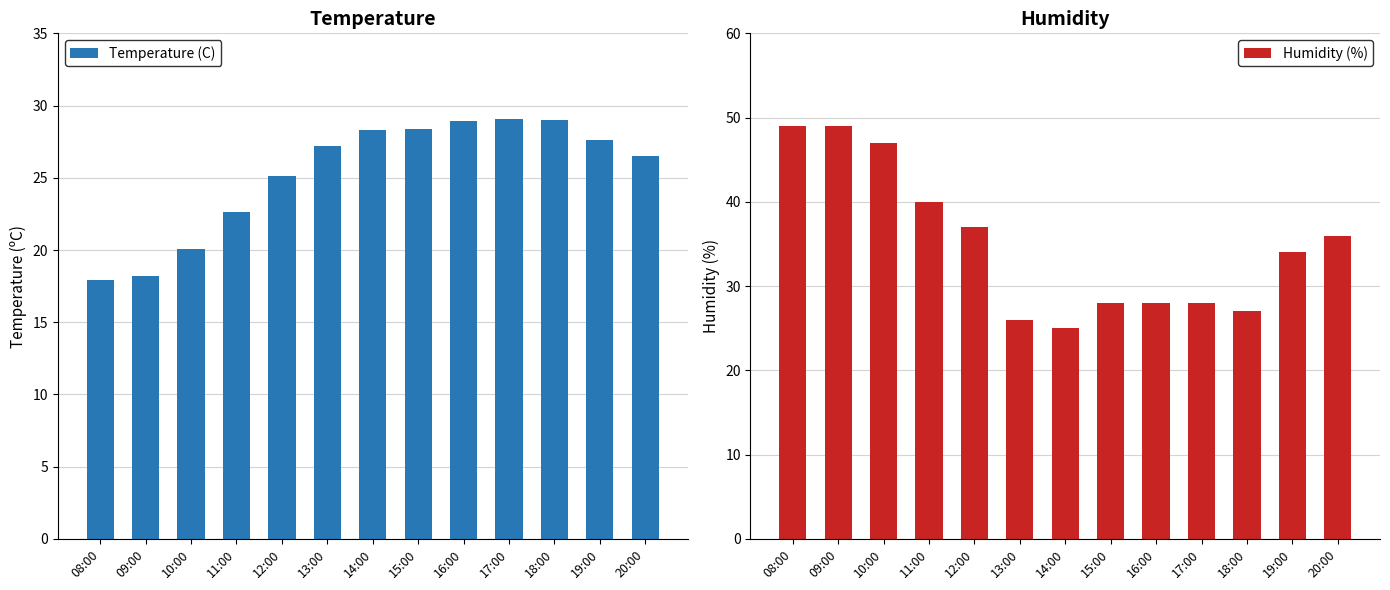

How many distinct data groups are displayed?

2